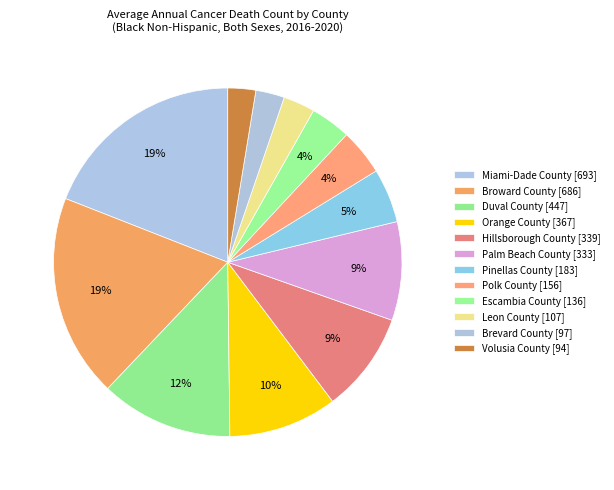

What is the smallest slice in the pie chart?

Volusia County